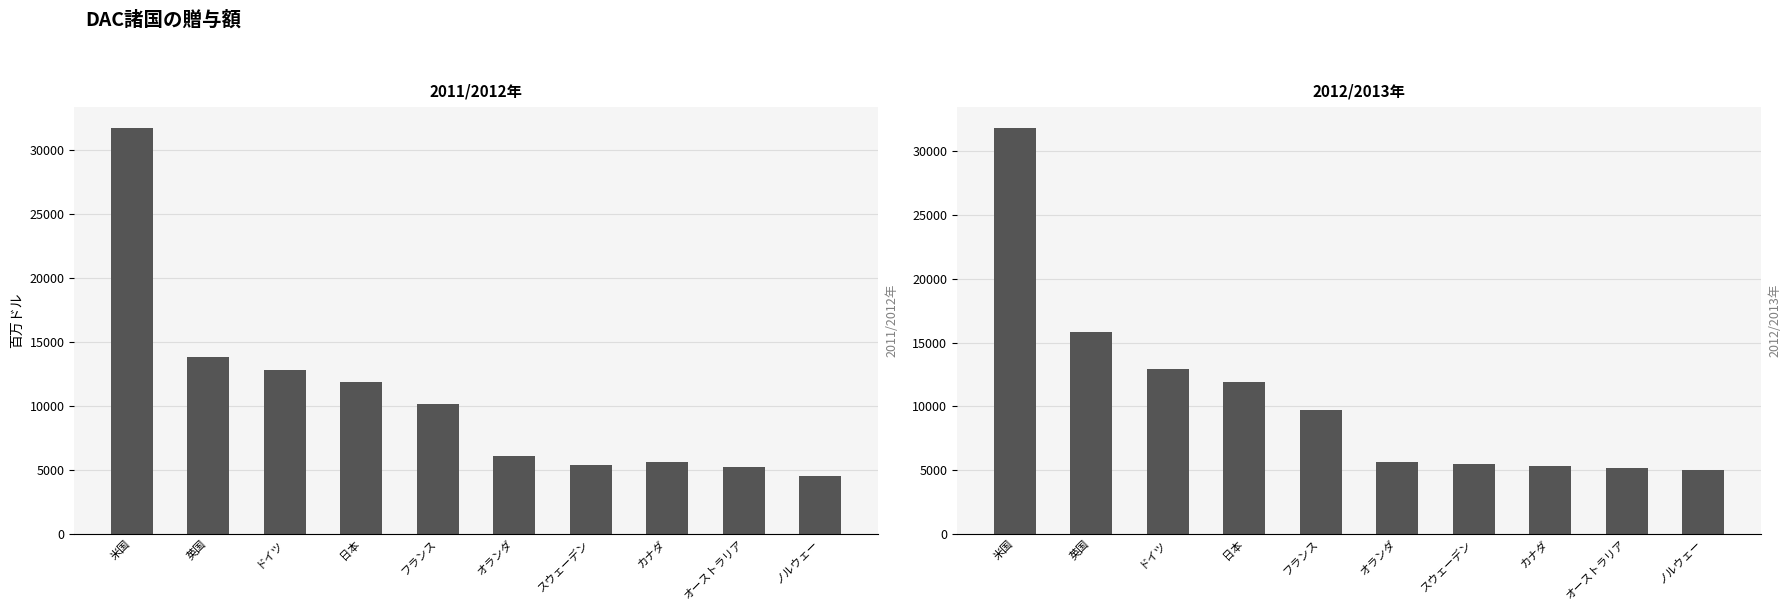

What is the minimum value for 2012/2013年?

4999.8